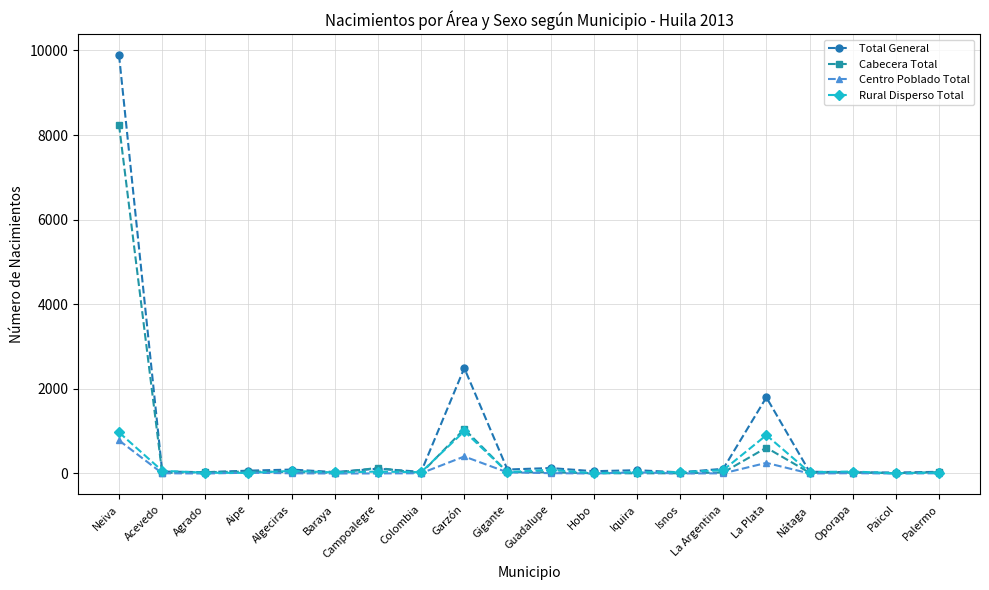

What is the value of the Cabecera Total point at the 8th from the left?

5